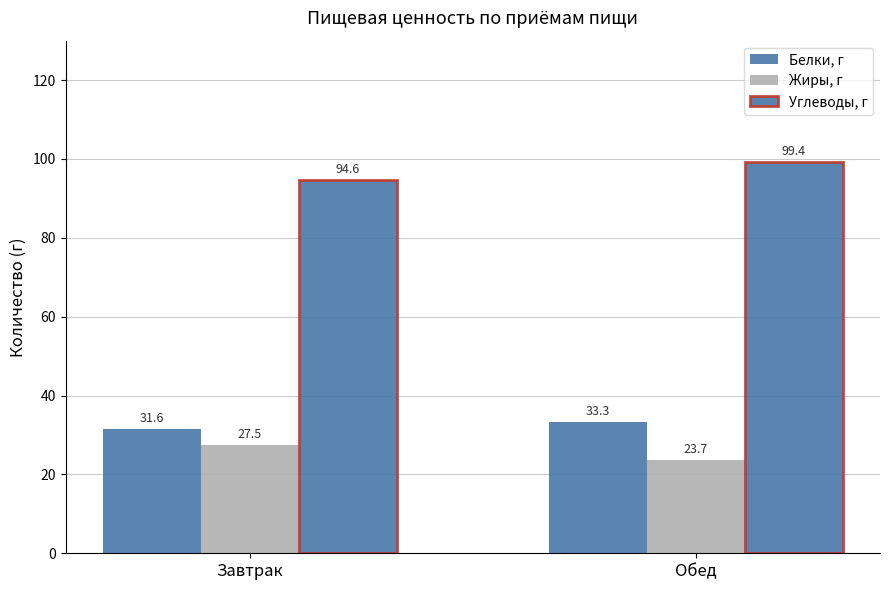

At which label does Углеводы, г reach its peak?

Обед